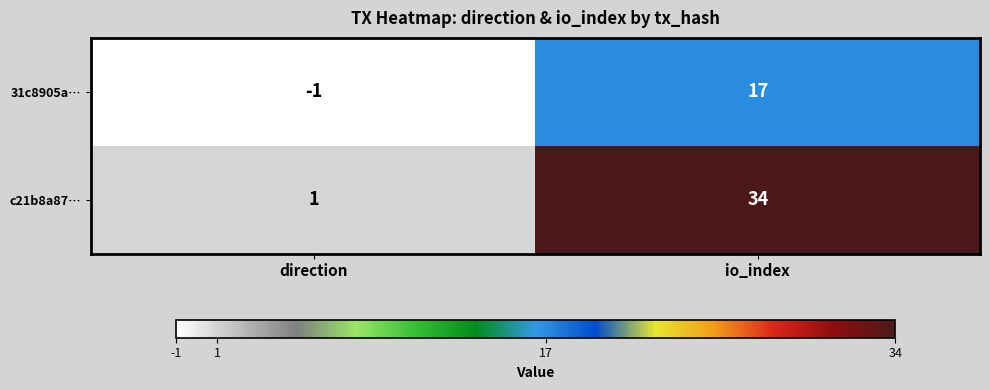

What is the total value across all series at io_index?

51